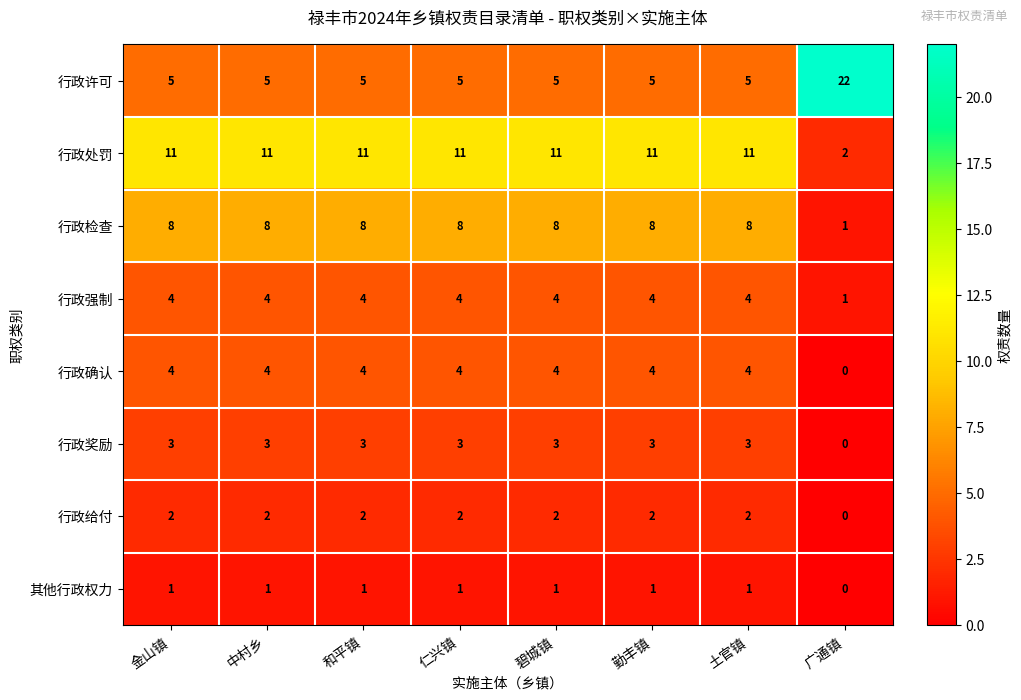

What value does the 行政奖励 series have at 中村乡?

3